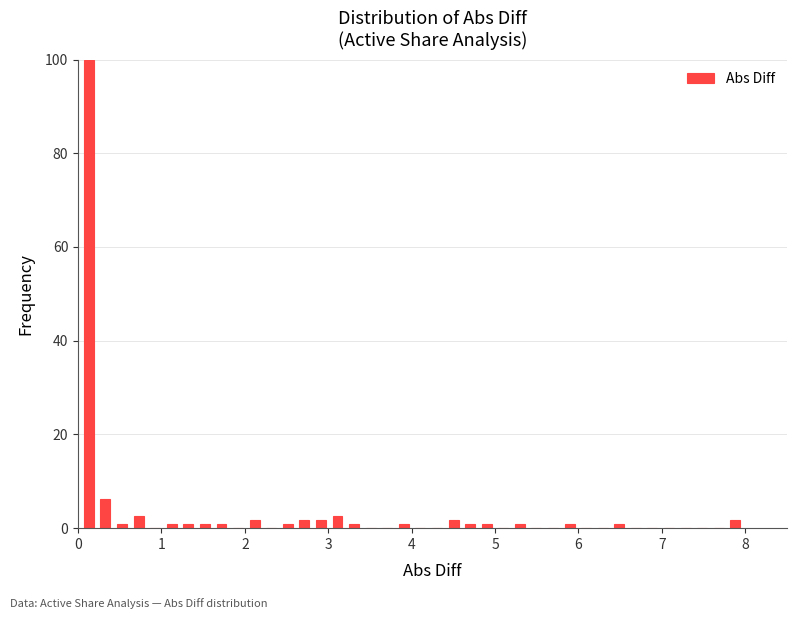

Read against the x-axis, roughly where is the centre of the tallest bar?

0.1